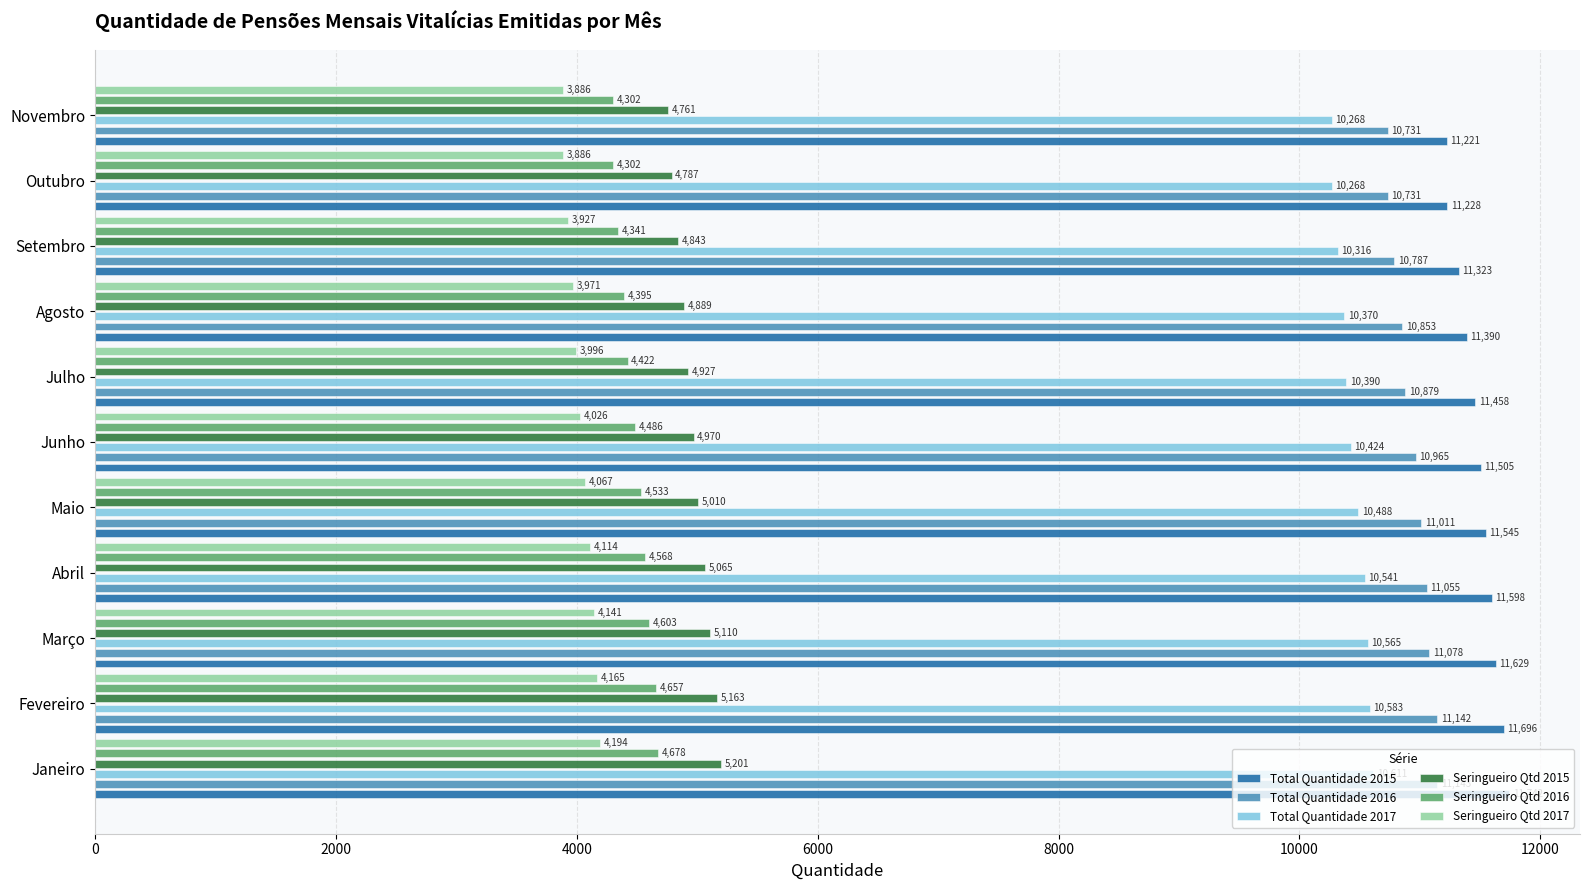

What is the approximate value of Total Quantidade 2015 at 10?

11221